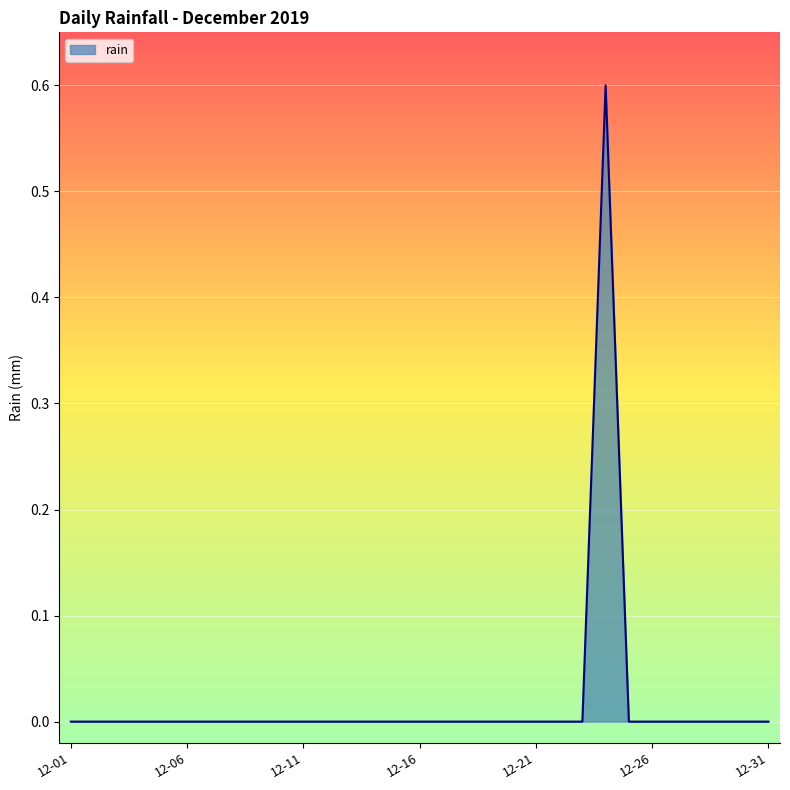

What is the difference between the maximum and minimum values?

0.6